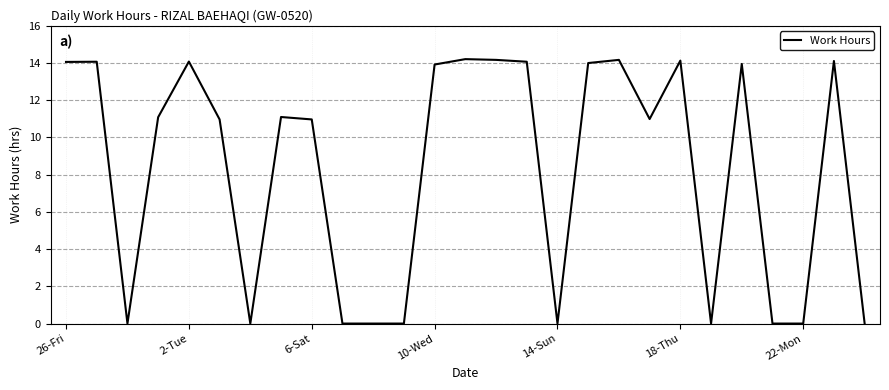

What is the maximum value shown in the chart?

14.2